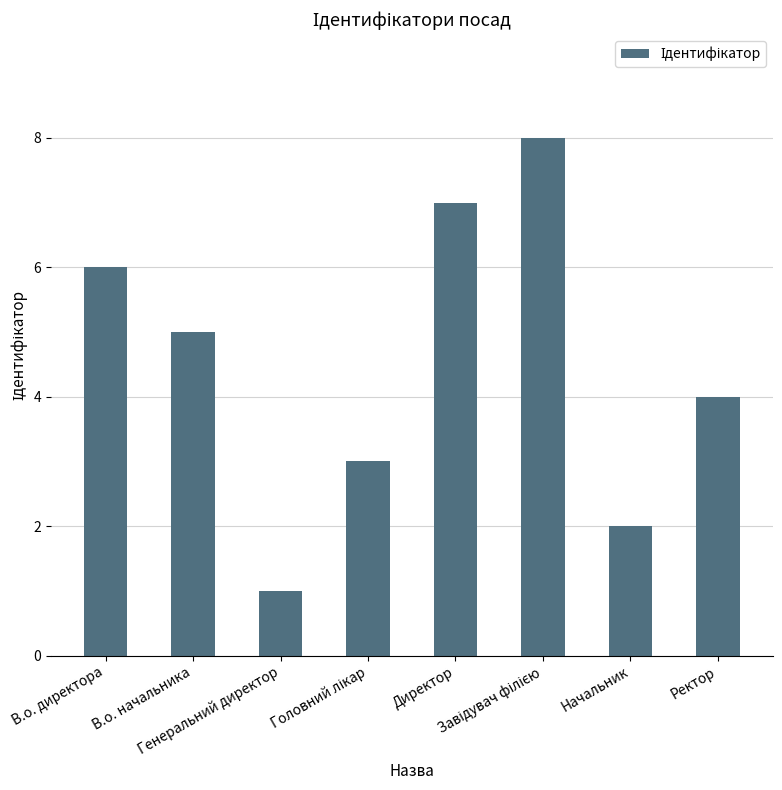

How many series are shown in this chart?

1